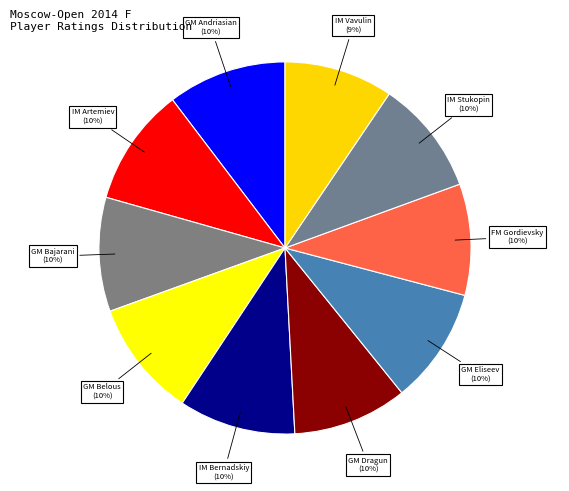

How many slices are in this pie chart?

10